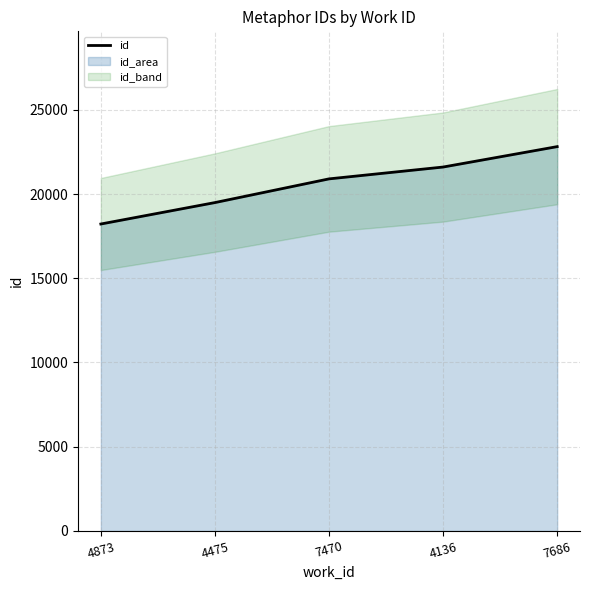

Does the chart have visible grid lines?

Yes